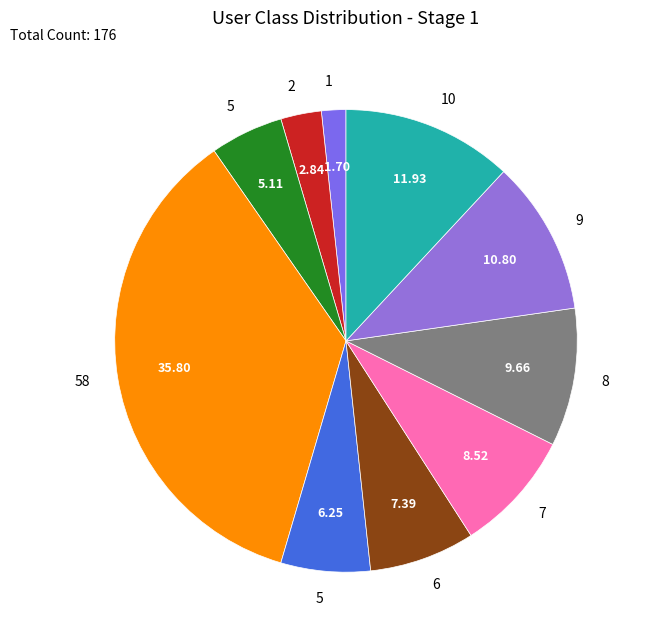

What is the smallest slice in the pie chart?

1